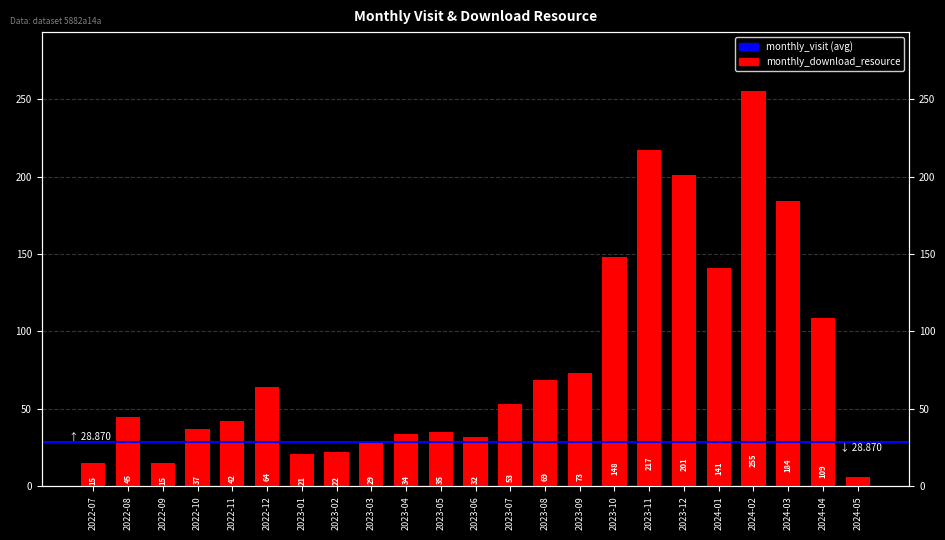

Which label corresponds to the smallest value in the chart?

2024-05